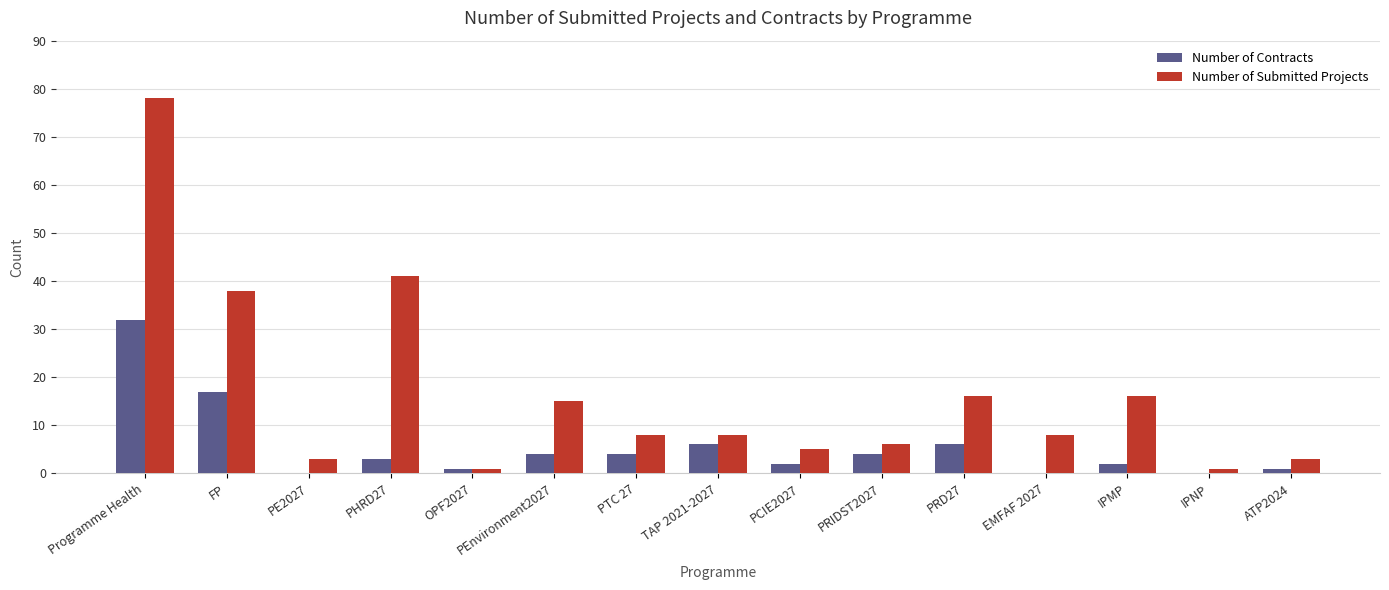

Reading left to right, list all the values displayed in this chart.

Number of Contracts: Programme Health=32	FP=17	PE2027=0	PHRD27=3	OPF2027=1	PEnvironment2027=4	PTC 27=4	TAP 2021-2027=6	PCIE2027=2	PRIDST2027=4	PRD27=6	EMFAF 2027=0	IPMP=2	IPNP=0	ATP2024=1
Number of Submitted Projects: Programme Health=78	FP=38	PE2027=3	PHRD27=41	OPF2027=1	PEnvironment2027=15	PTC 27=8	TAP 2021-2027=8	PCIE2027=5	PRIDST2027=6	PRD27=16	EMFAF 2027=8	IPMP=16	IPNP=1	ATP2024=3